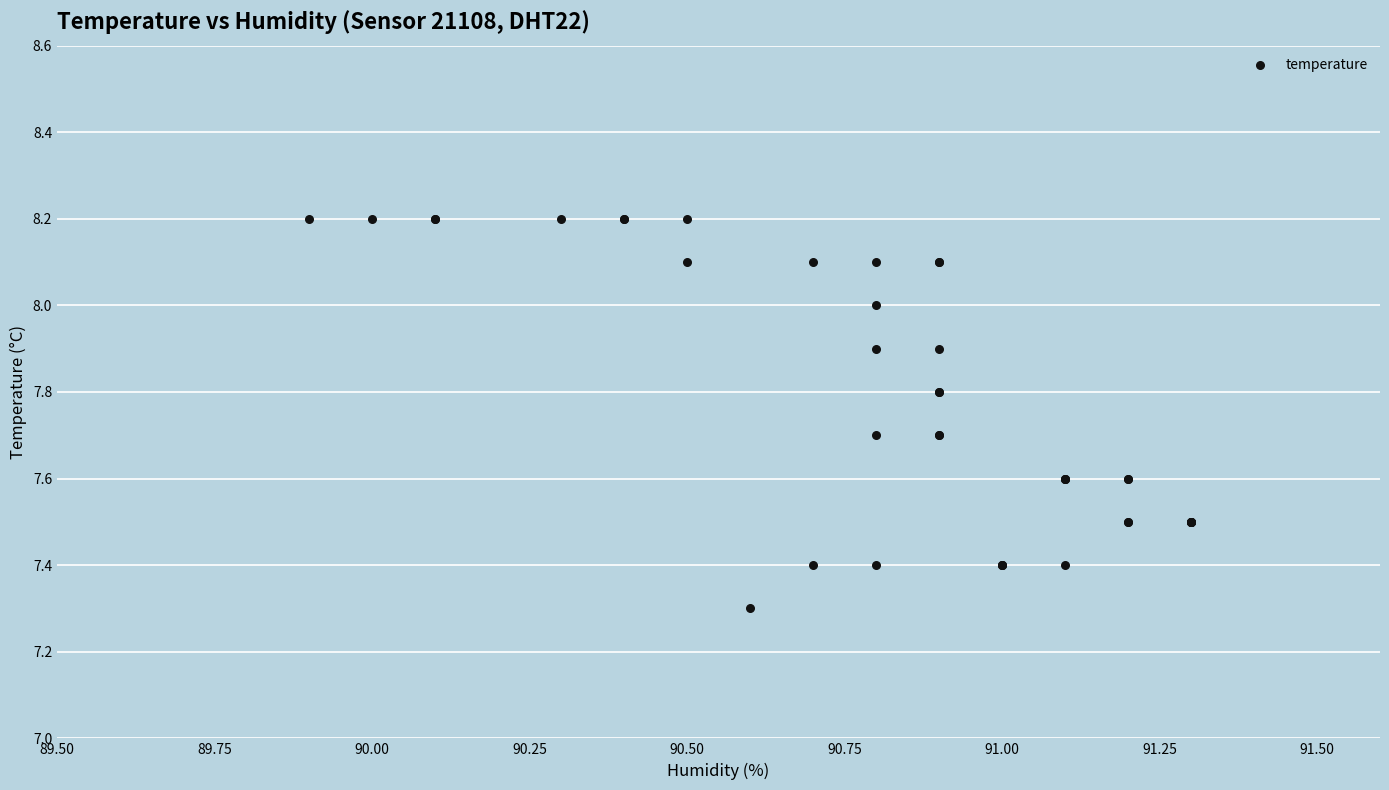

What Y value in the scatter plot is closest to 7?

7.3